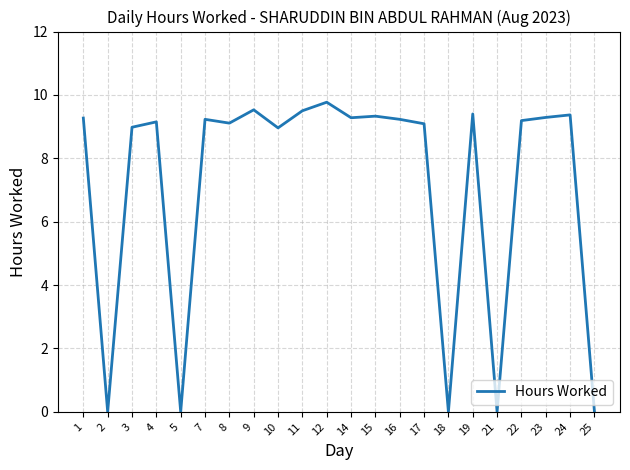

At which category does the chart reach its peak across all series?

12